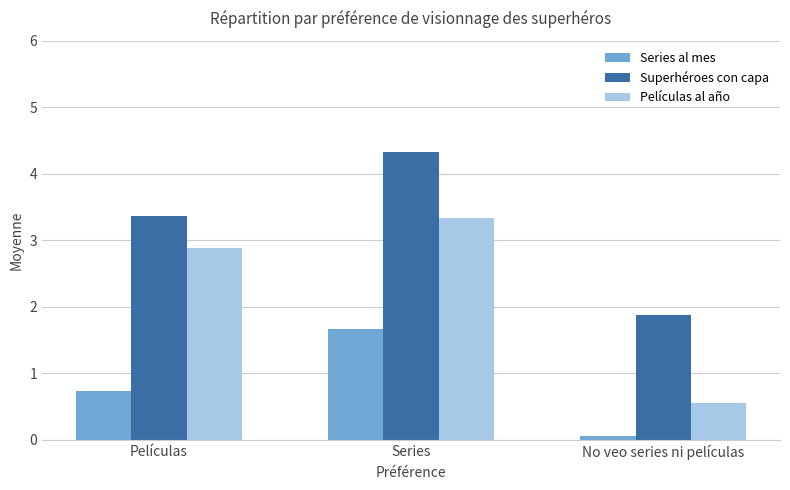

How many series are shown in this chart?

3